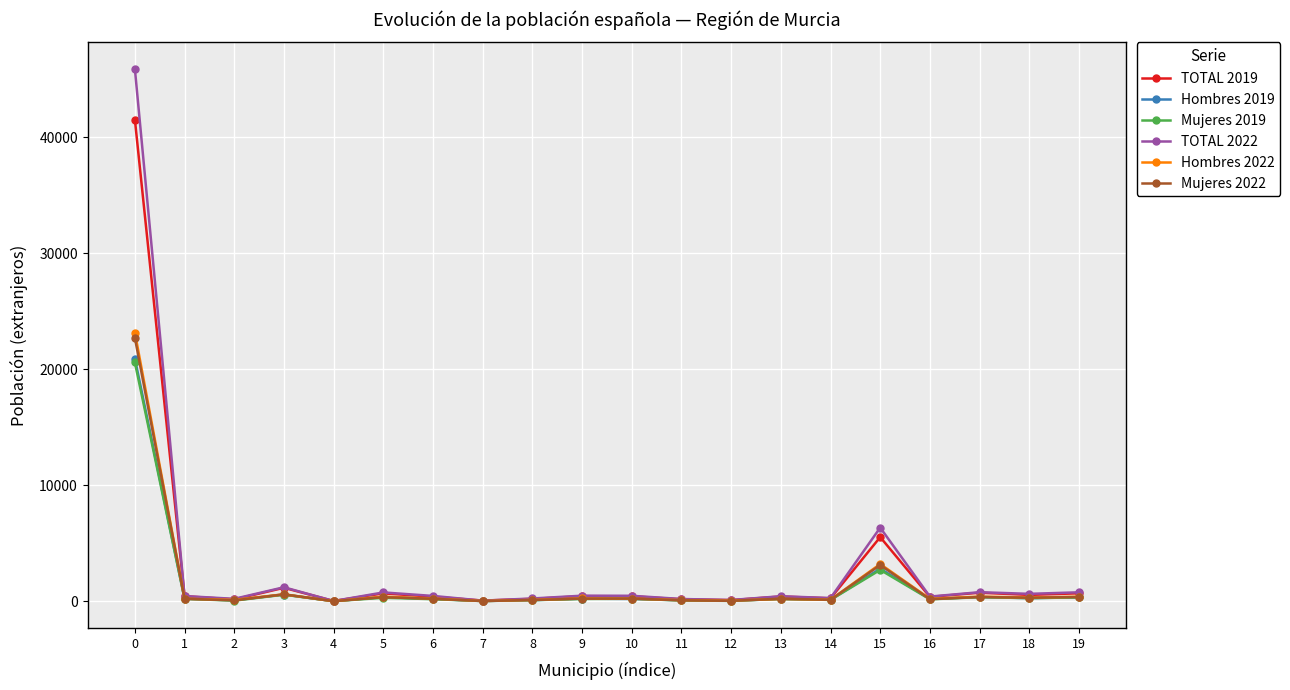

True or false: Hombres 2019 has more than 2 points higher than both neighbors.

True